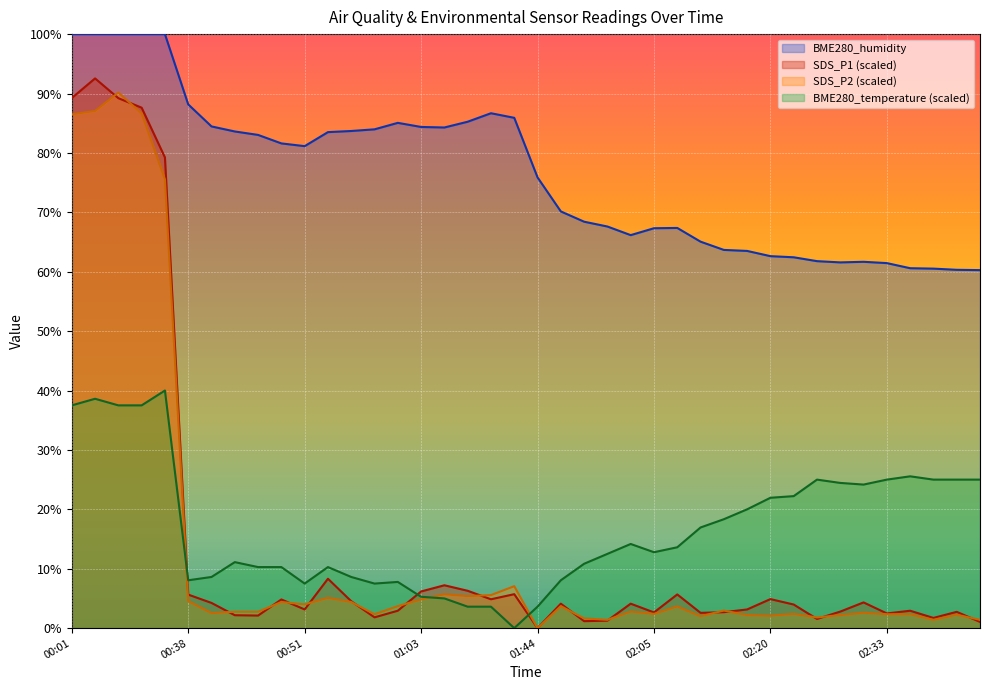

The value of SDS_P2 at 02:07 is 3.7. True or false?

True